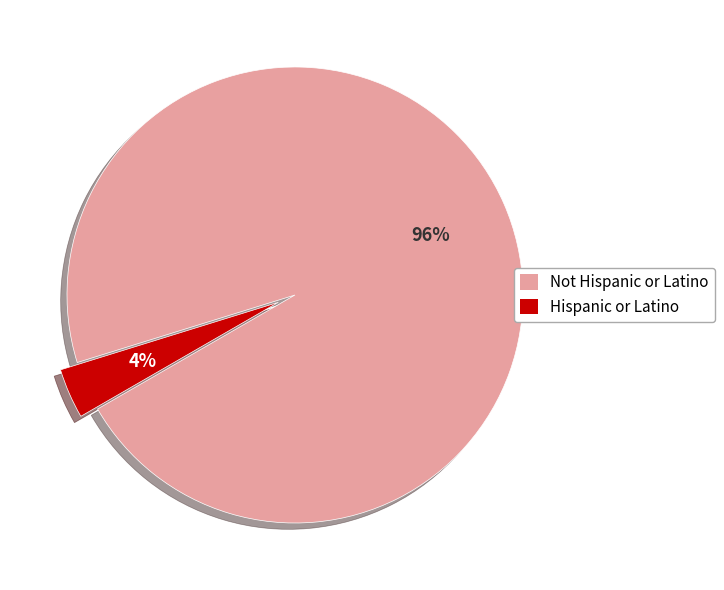

Do Hispanic or Latino and Not Hispanic or Latino together represent more than half of the pie?

Yes